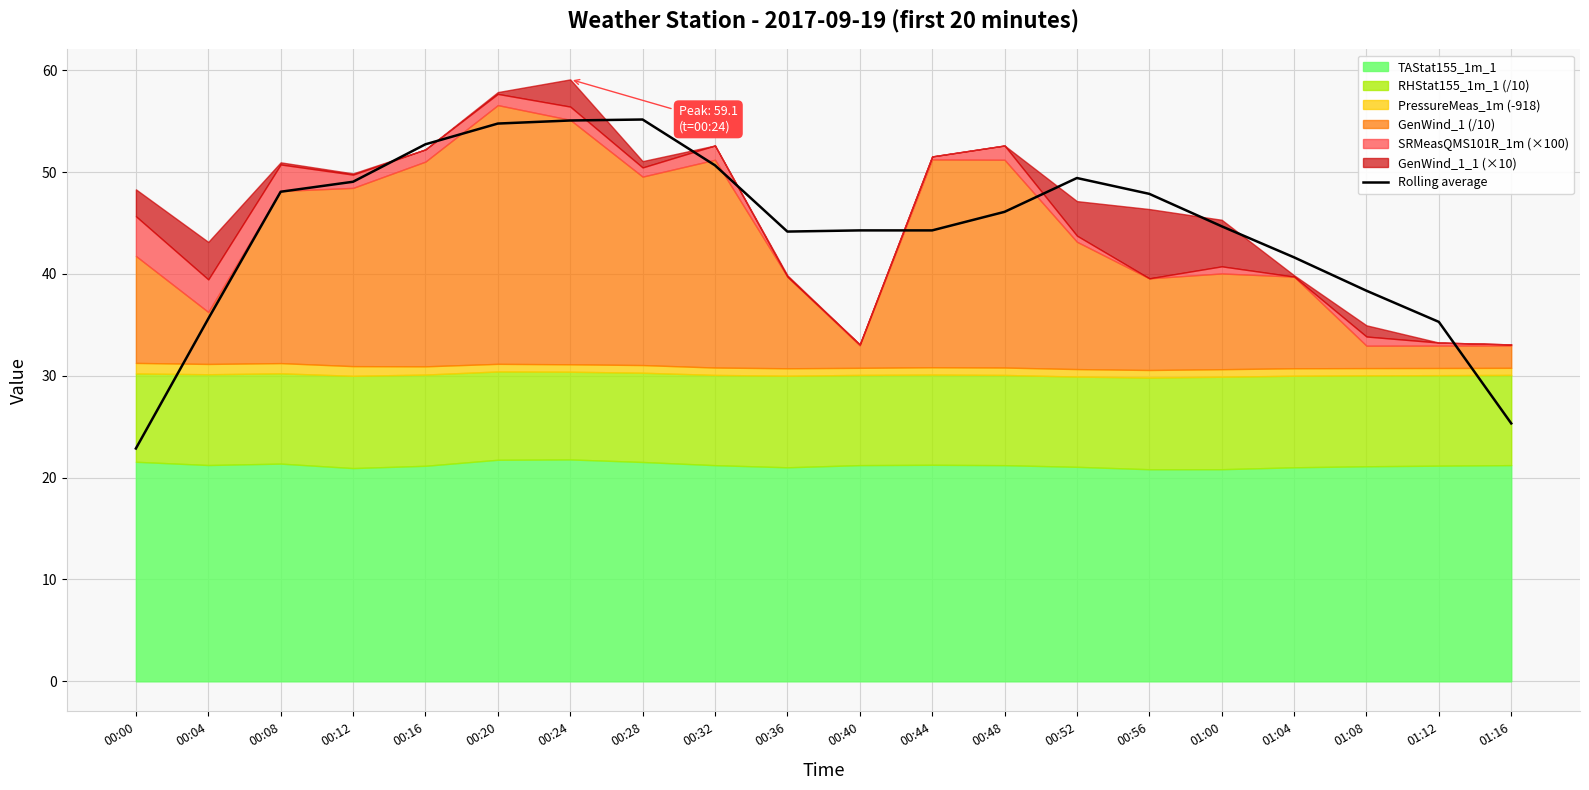

Reading left to right, what are all the values shown in this chart?

00:00=22.9	00:04=35.6	00:08=48.1	00:12=49.0	00:16=52.7	00:20=54.8	00:24=55.1	00:28=55.2	00:32=50.7	00:36=44.2	00:40=44.3	00:44=44.3	00:48=46.1	00:52=49.4	00:56=47.9	01:00=44.7	01:04=41.6	01:08=38.3	01:12=35.3	01:16=25.3